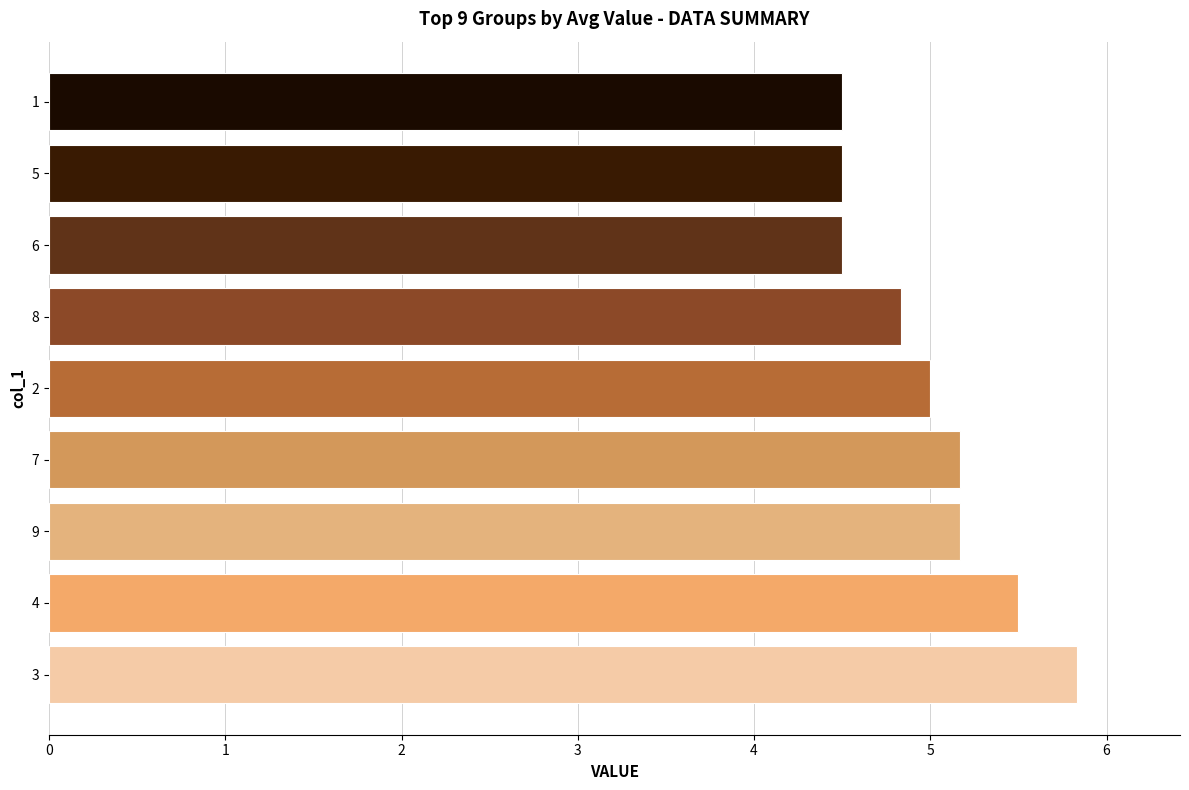

How many bars are there in total?

9